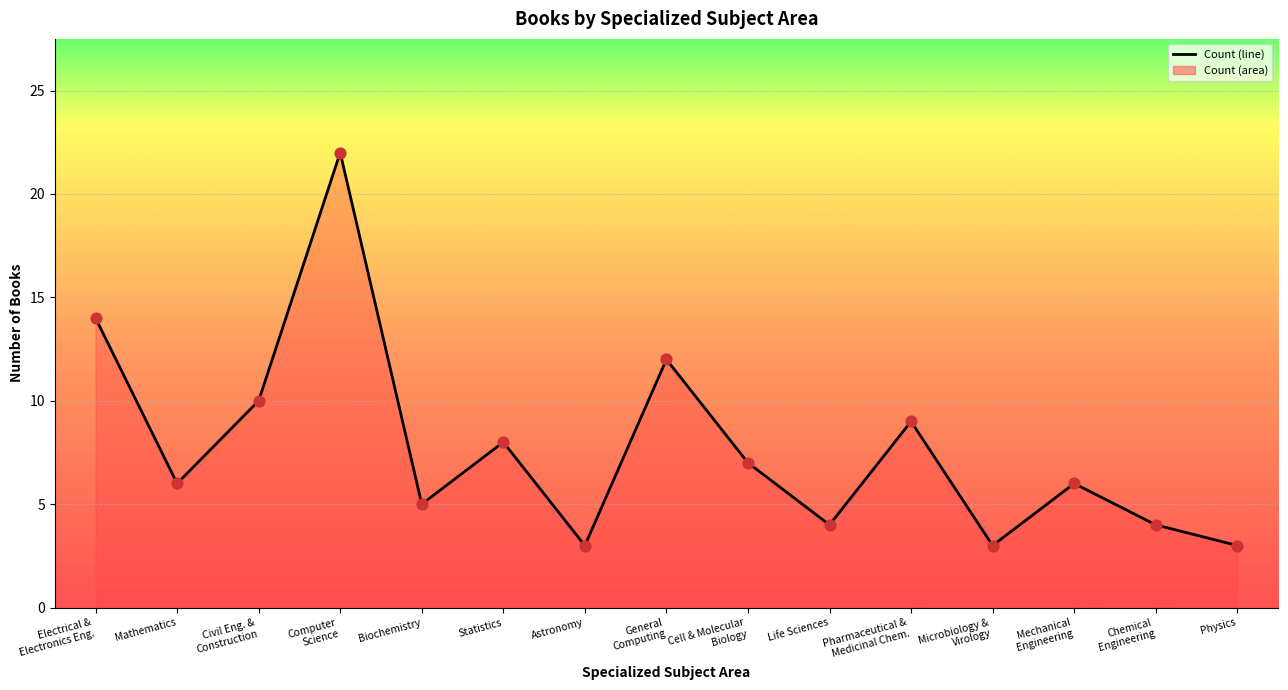

Which has a higher value, Electrical &
Electronics Eng. or Pharmaceutical &
Medicinal Chem.?

Electrical &
Electronics Eng.